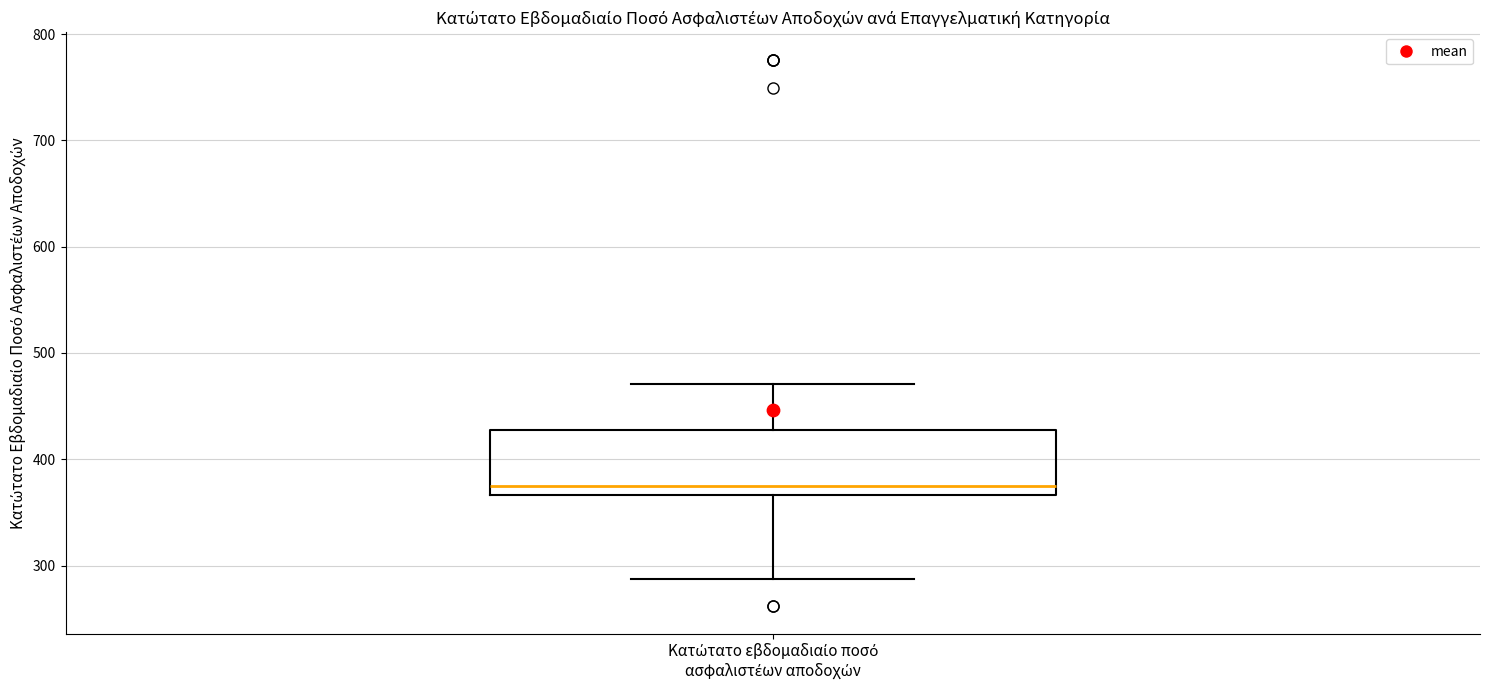

Where does the lower whisker of the box for Κατώτατο εβδομαδιαίο ποσό ασφαλιστέων αποδοχών end on the y-axis? The values are not printed on the chart, so give them approximately, as read against the axis.

290